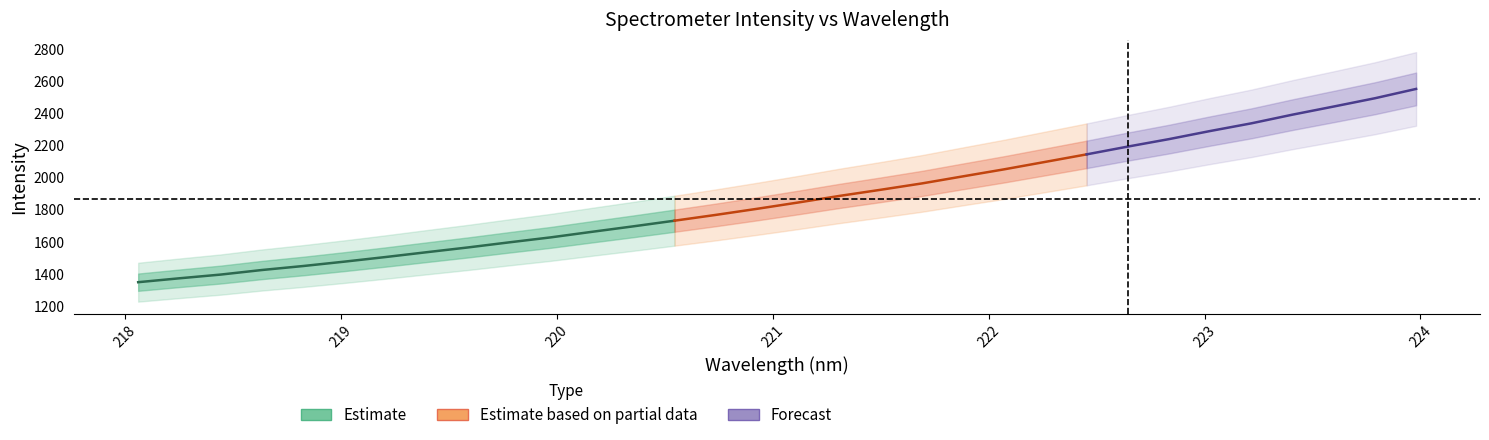

Where is y nearest to the value 1950?

19